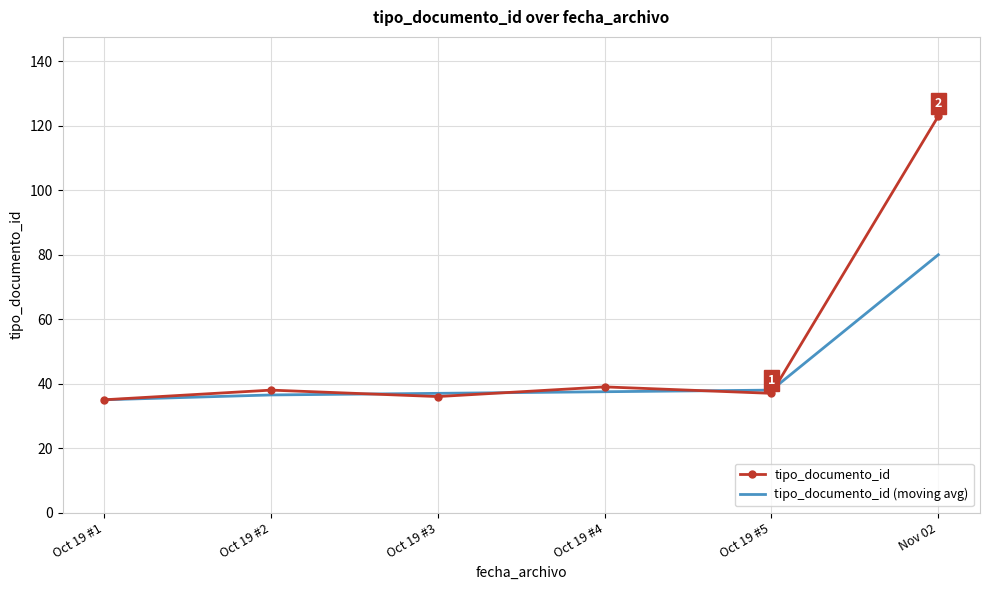

The value of tipo_documento_id at Oct 19 #2 is 17.3. True or false?

False